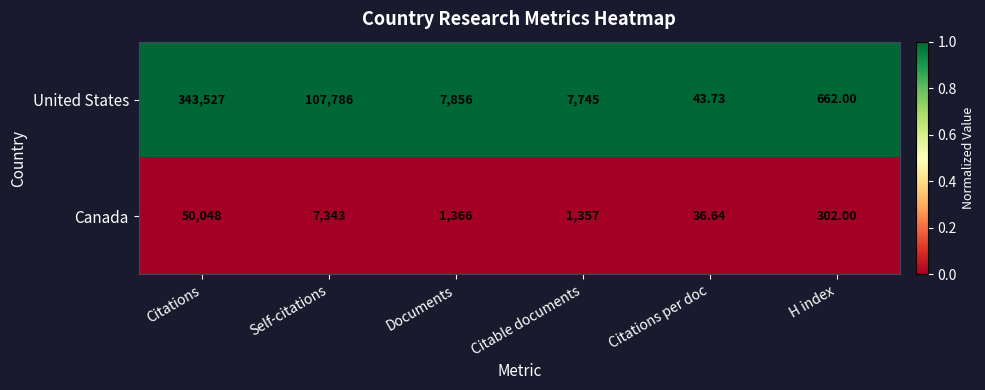

What is the total value across all series at Citable documents?

9102.0